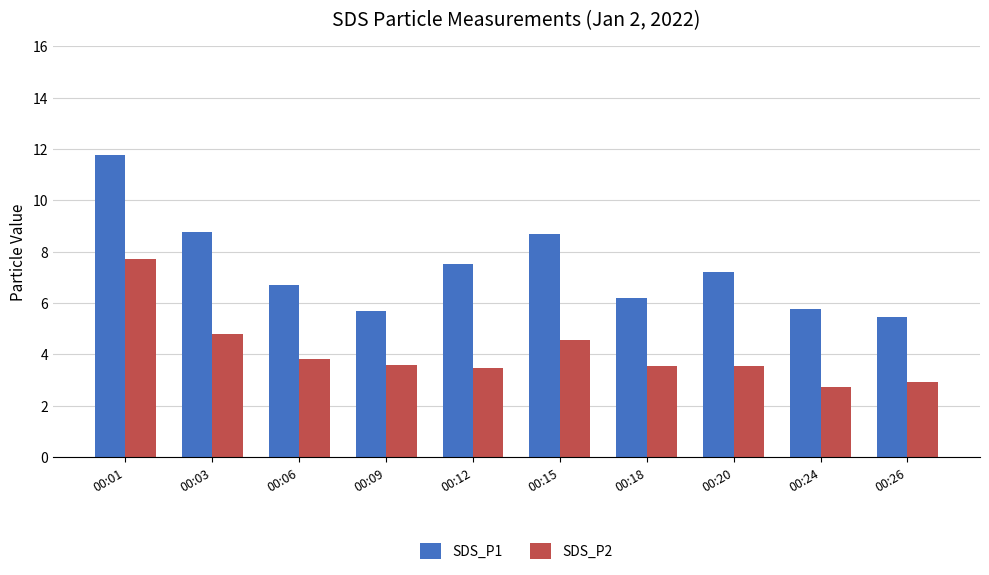

What is the spread (max minus min) of values at 00:12?

4.0